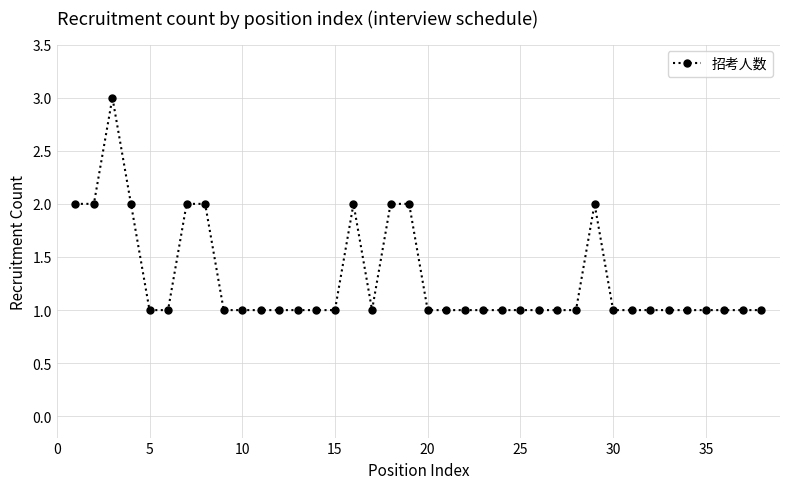

What is the value of the 29th point from the left?

2